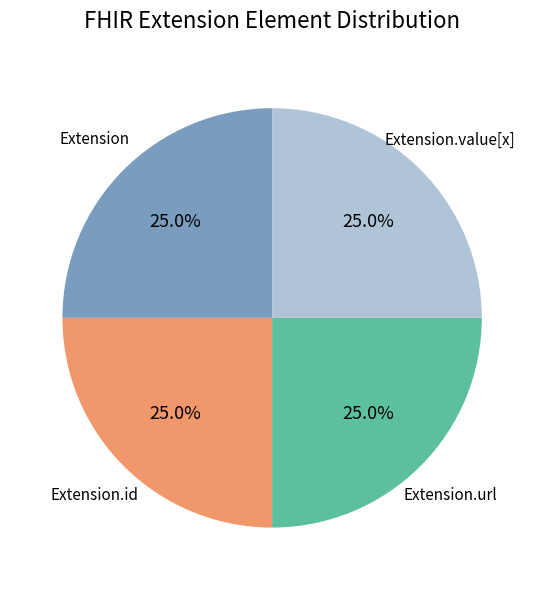

Does any single category account for the majority?

No